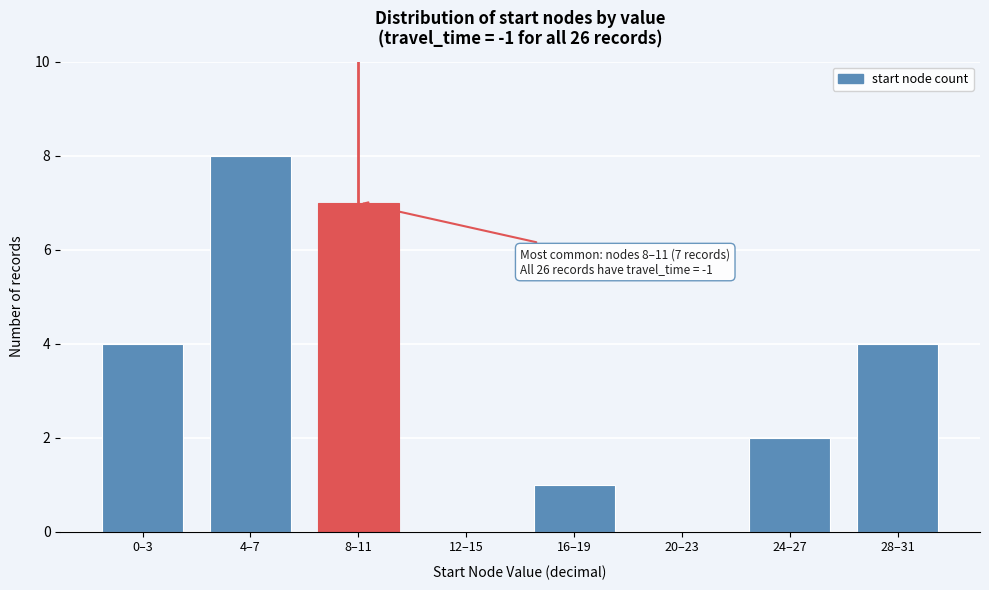

Reading left to right, transcribe all the data shown in this chart.

0–3=4	4–7=8	8–11=7	12–15=0	16–19=1	20–23=0	24–27=2	28–31=4